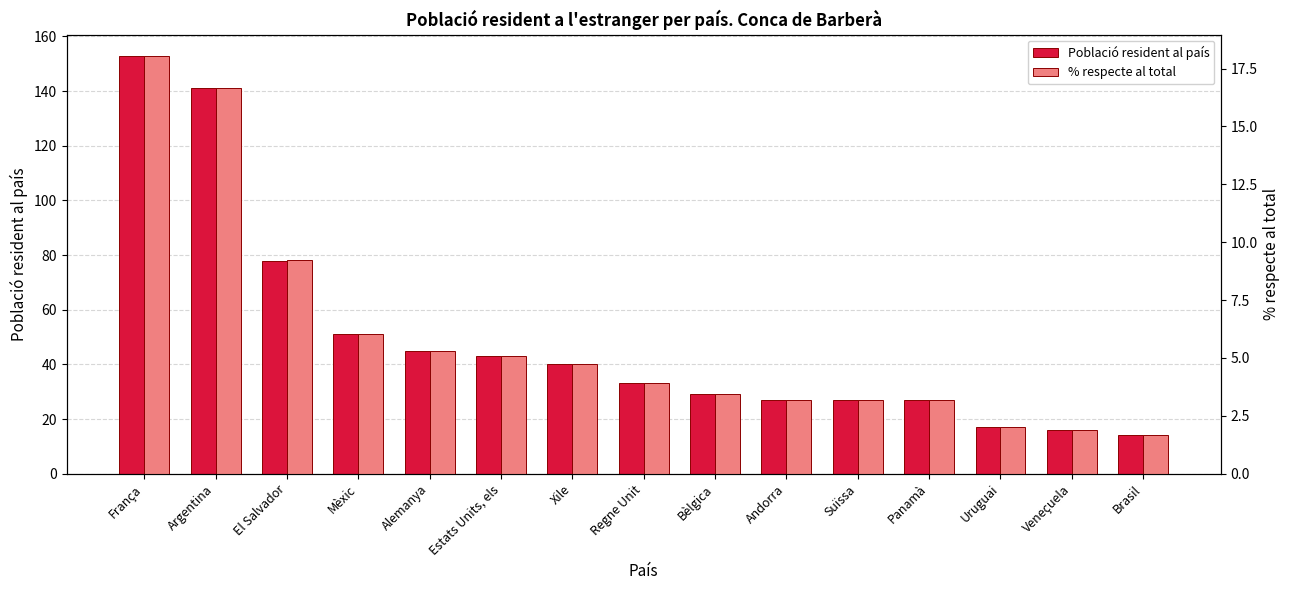

What is the total value across all series at Regne Unit?

36.9